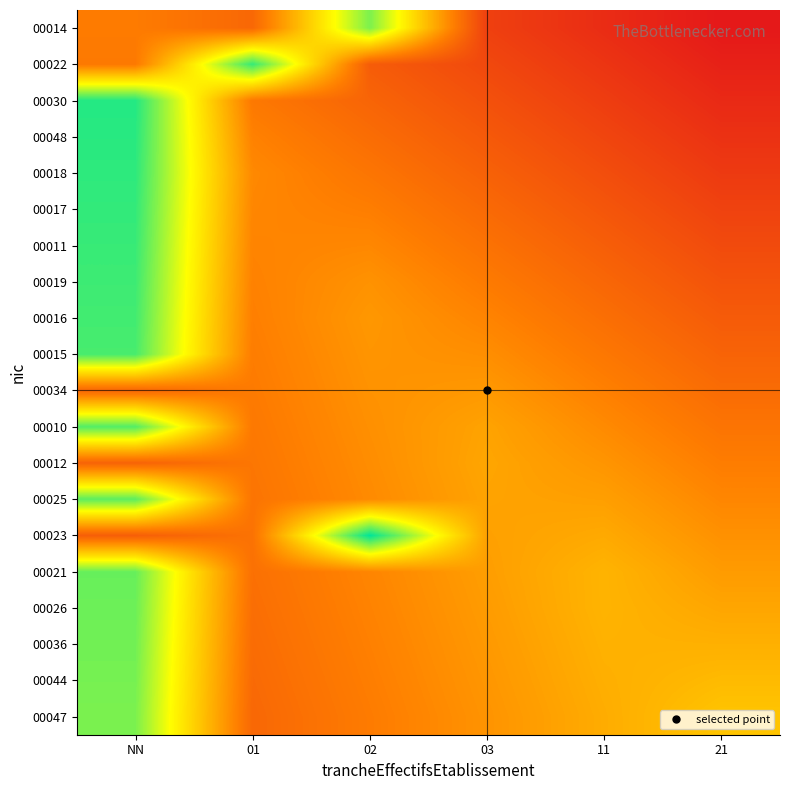

What is the maximum value shown in the chart?

15.5